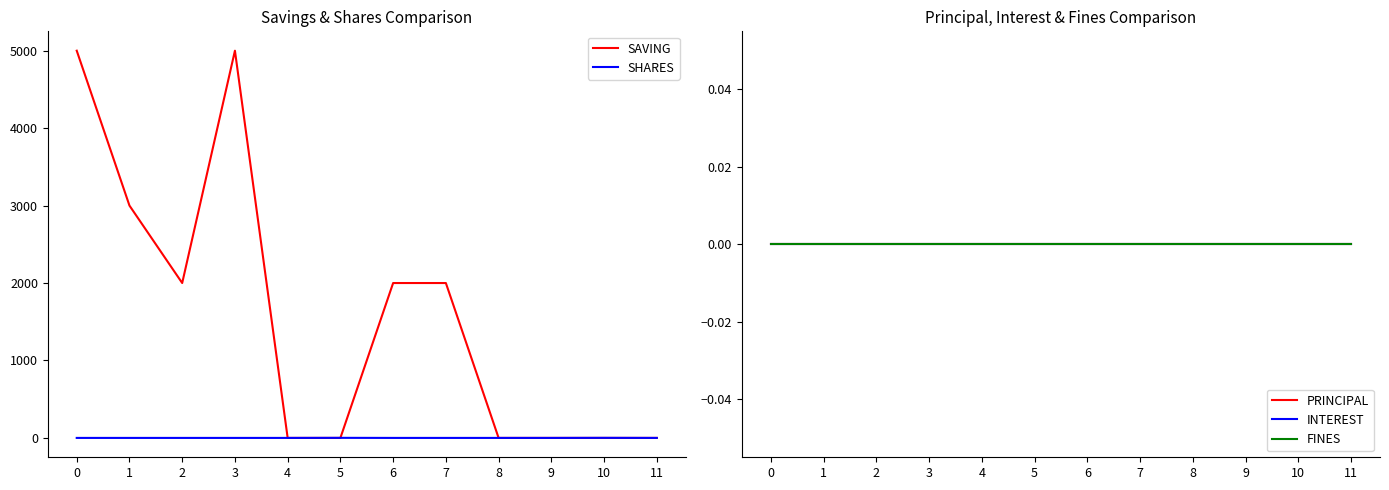

What is the maximum value shown in the chart?

5000